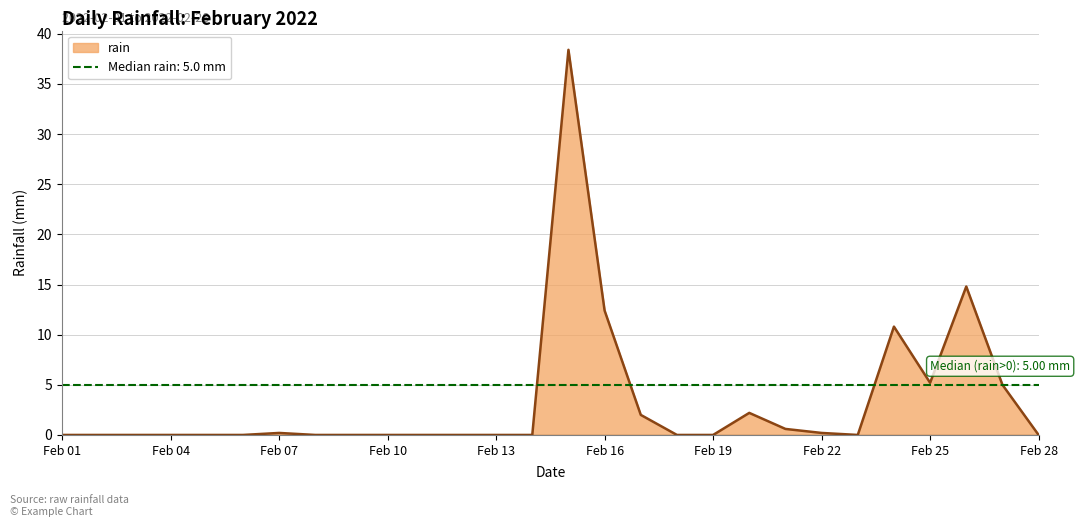

Where is the data nearest to the value 19?

2022-02-26